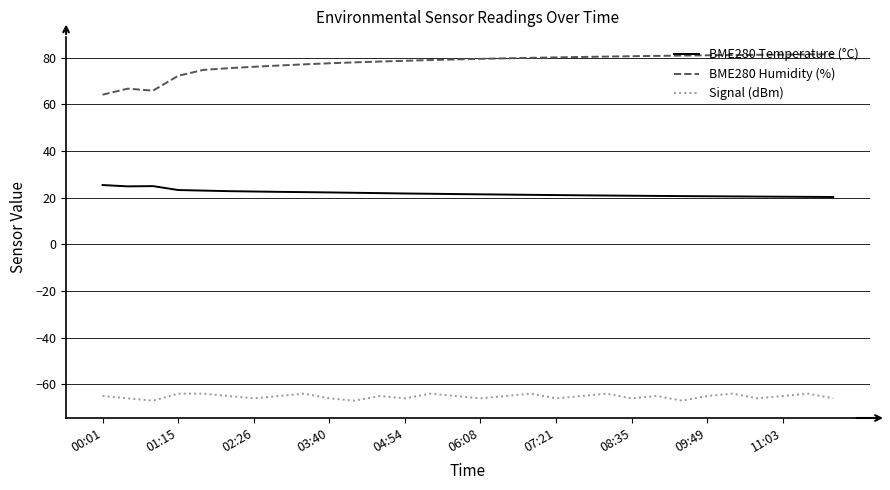

List the series in order of their peak value, lowest first.

Signal (dBm), BME280 Temperature (°C), BME280 Humidity (%)